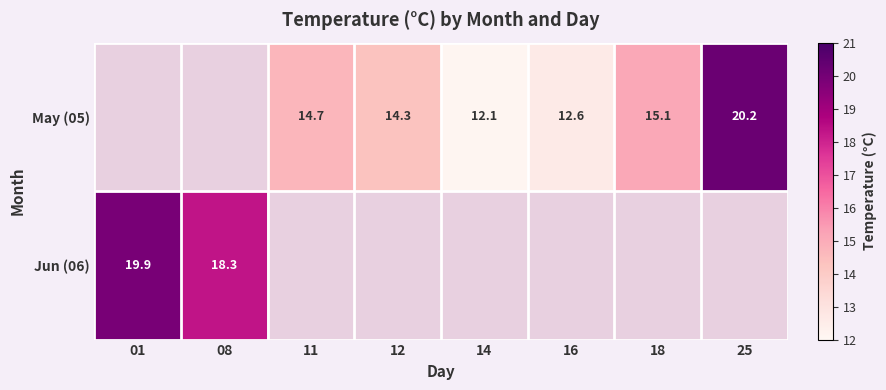

Between 08 and 11, which is larger?

11